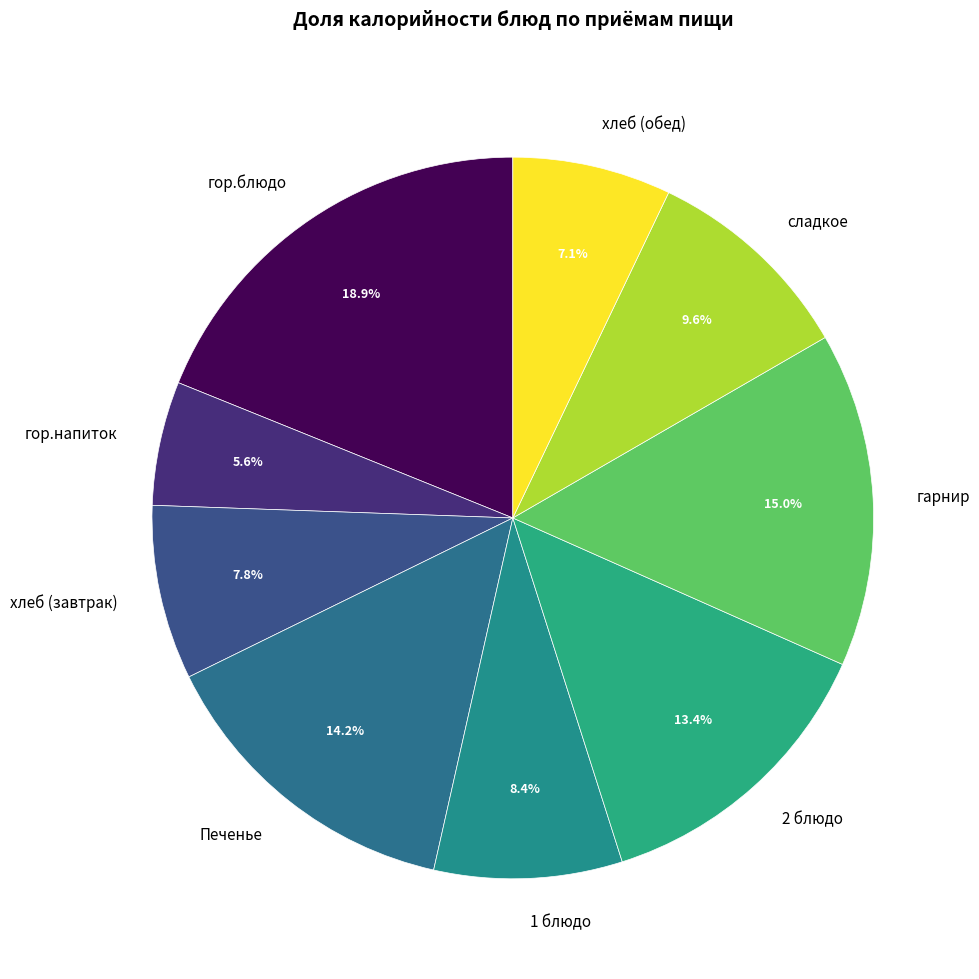

Is it true that хлеб (обед) is 7% of the pie?

True